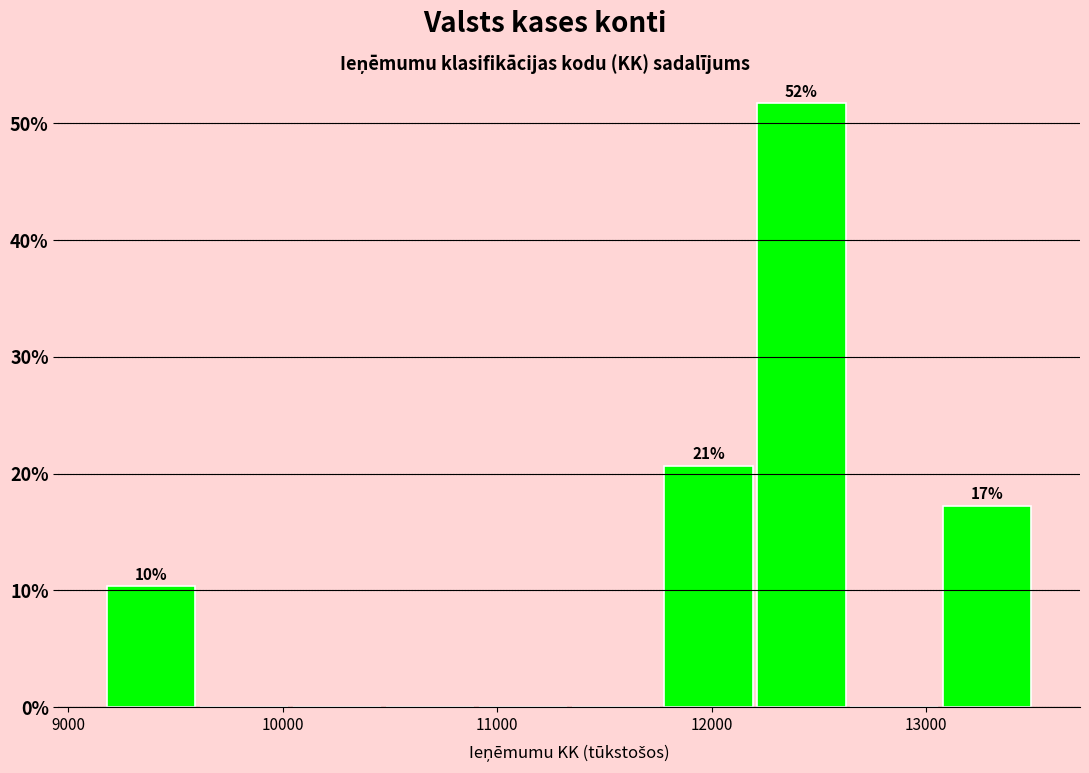

Over which range of the x-axis is the bar tallest?

12200 to 12600